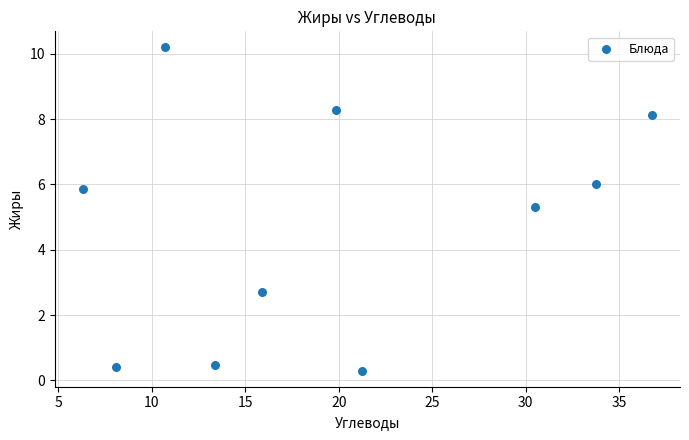

What Y value in the scatter plot is closest to 5?

5.3